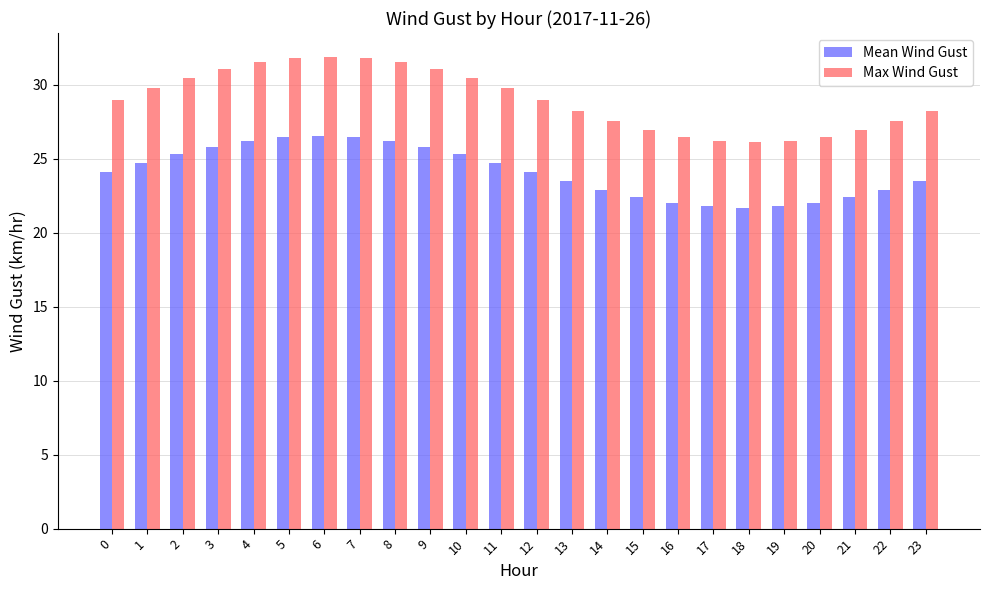

Is the value of Mean Wind Gust at 14 greater than the value of Max Wind Gust at 19?

No